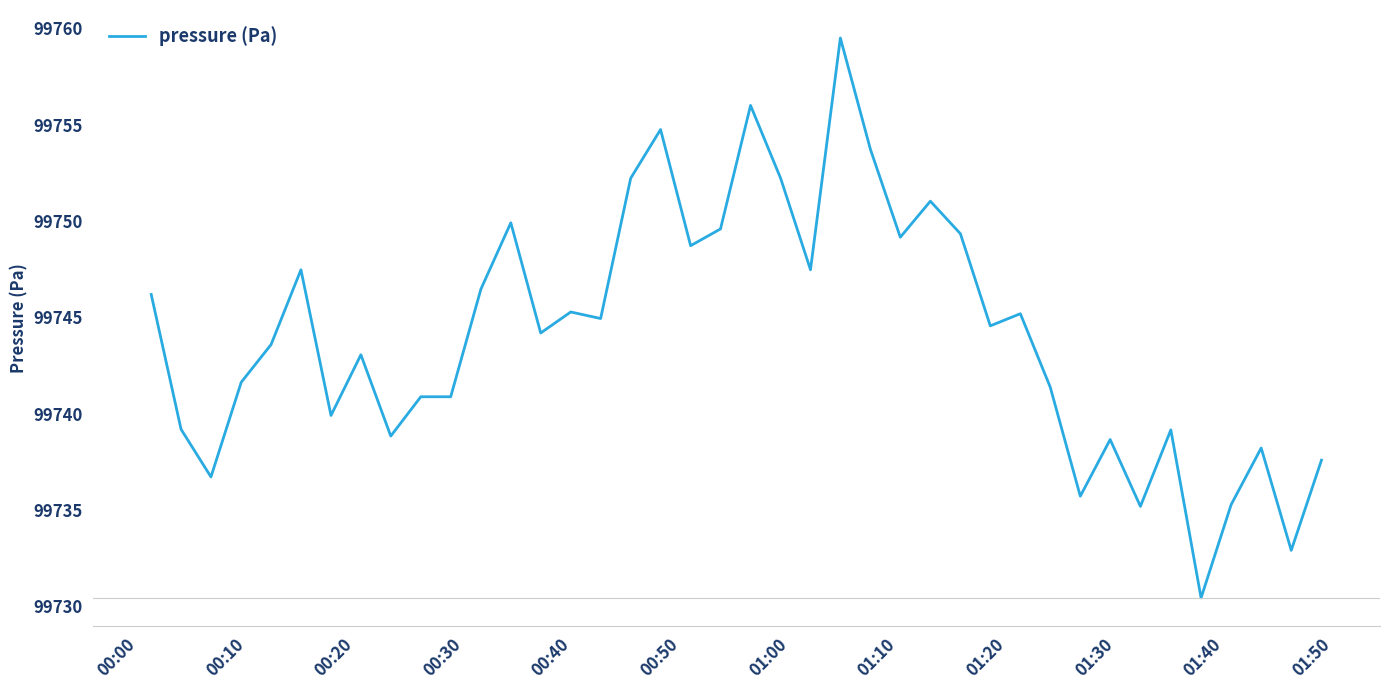

What is the difference between the maximum and minimum values?

29.1